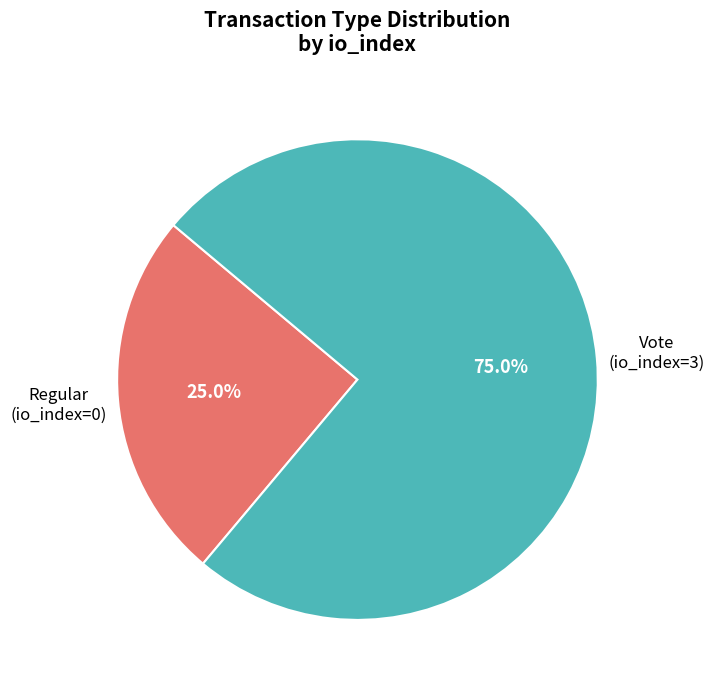

Is there any slice that represents more than half of the pie?

Yes